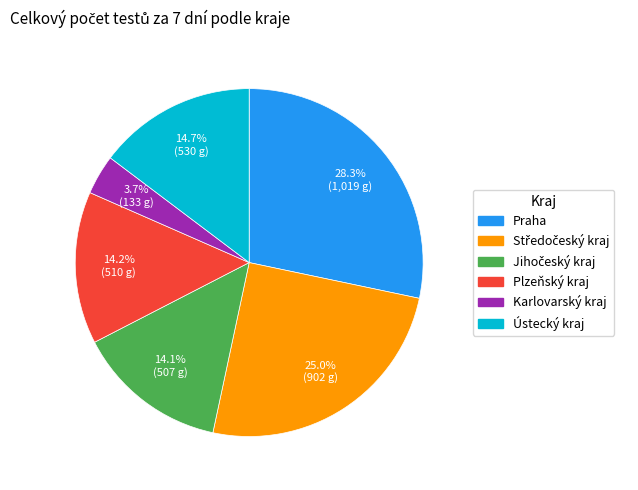

Is there a majority slice in this chart?

No